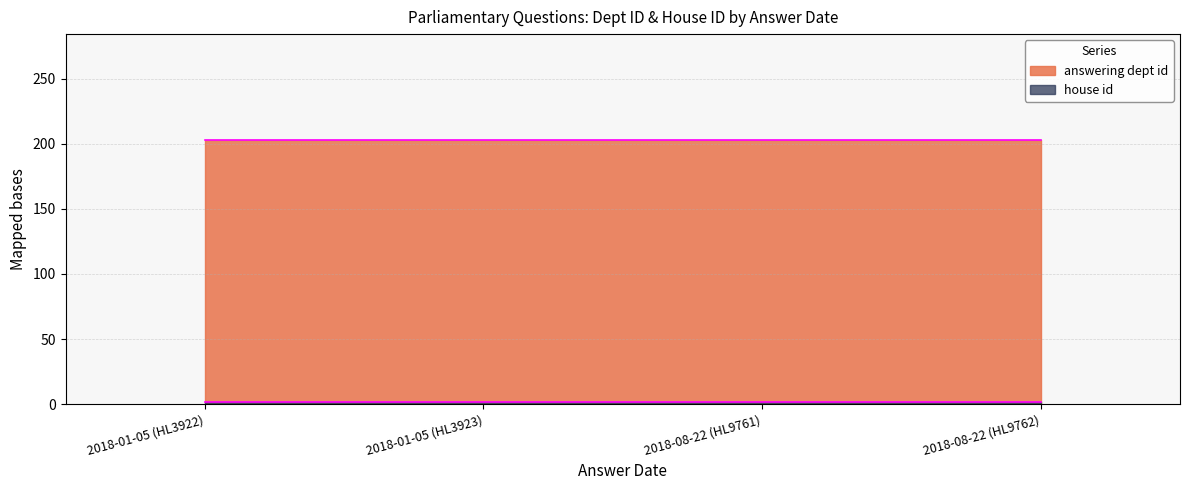

What is the minimum value shown in the chart?

2